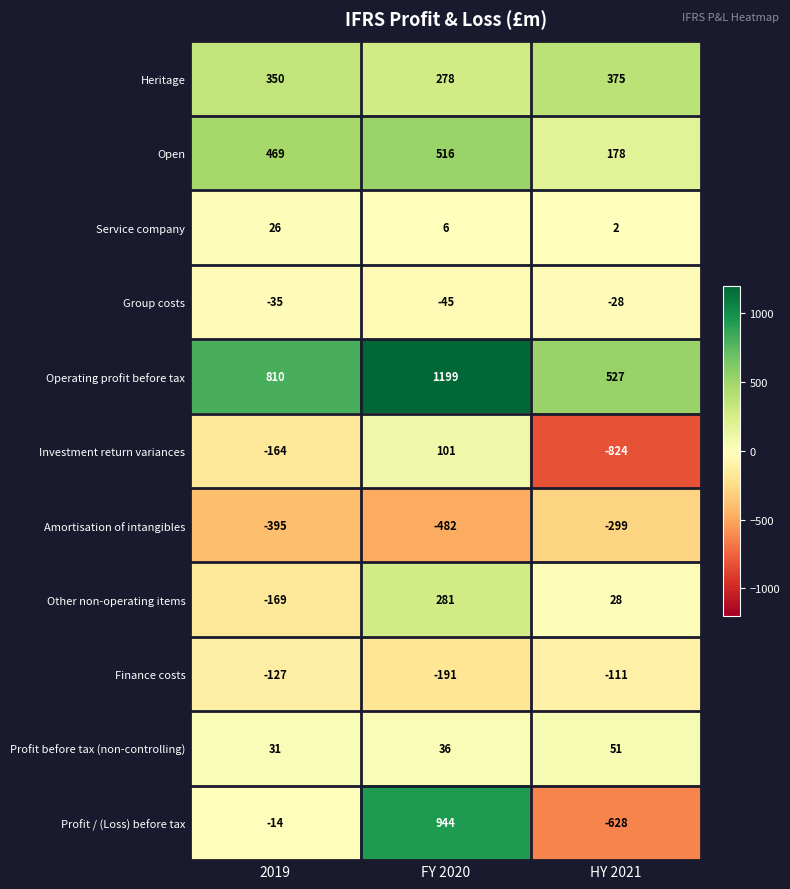

List the series in order of their peak value, highest first.

Operating profit before tax, Profit / (Loss) before tax, Open, Heritage, Other non-operating items, Investment return variances, Profit before tax (non-controlling), Service company, Group costs, Finance costs, Amortisation of intangibles